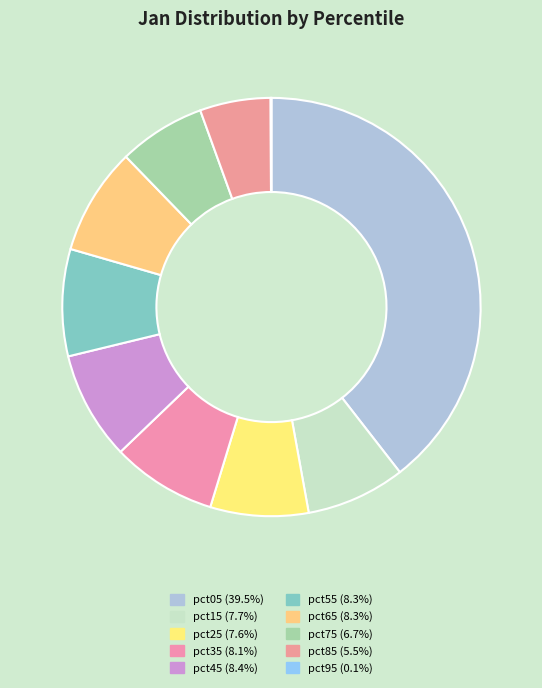

What is the total percentage of pct45 and pct75?

15.1%